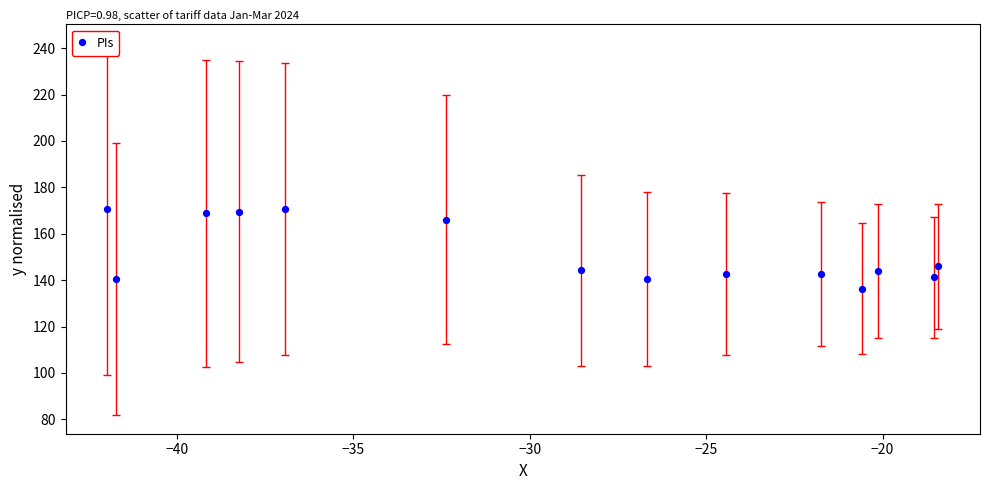

What is the range of Y values (max minus min)?

34.2